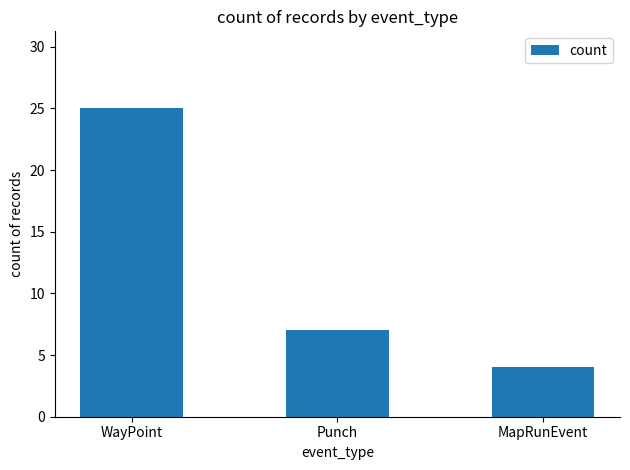

Is it true that the value at MapRunEvent is 1?

False